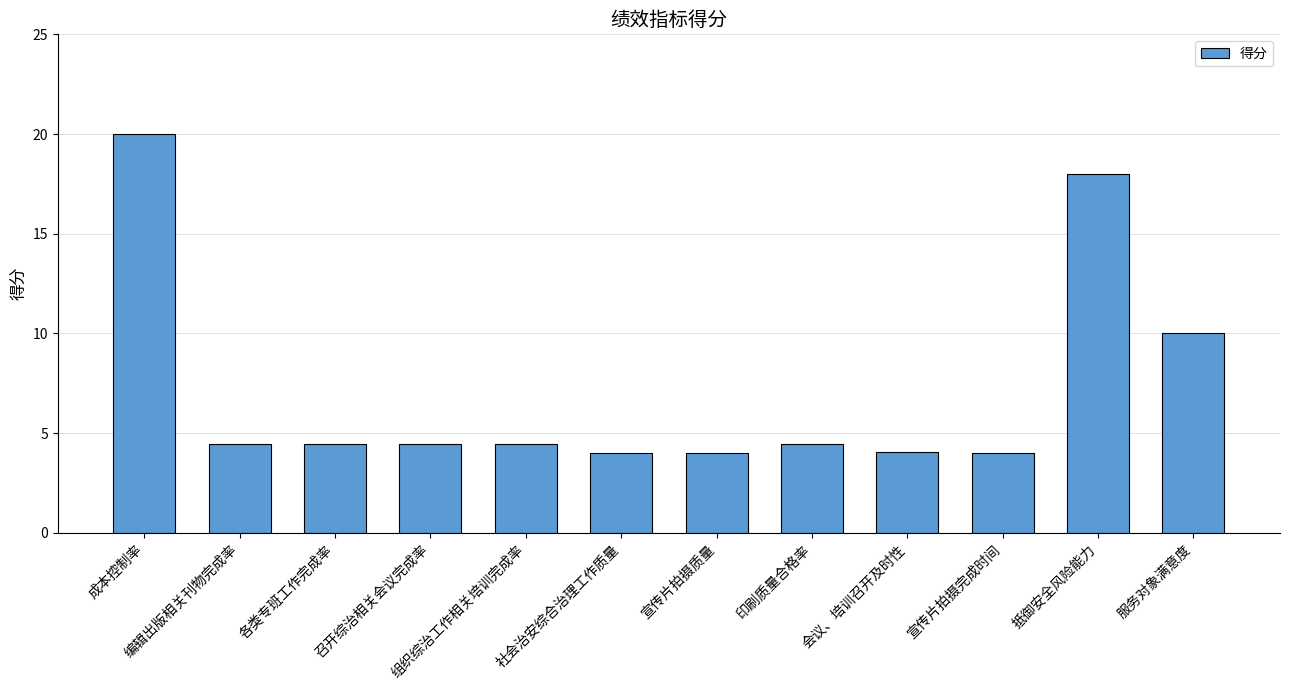

What is the minimum value shown in the chart?

4.0